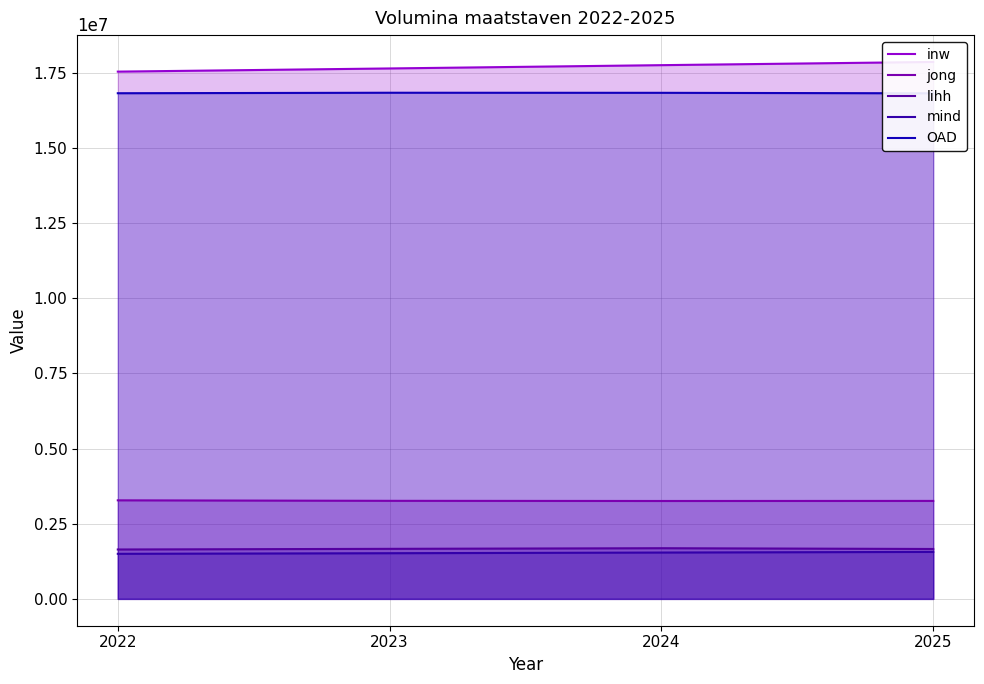

Which has a higher value, 2024 or 2022?

2024